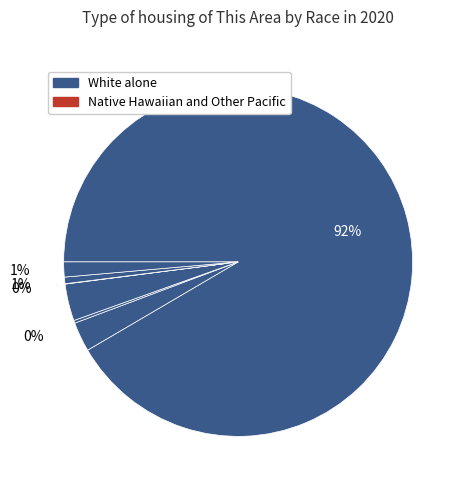

How many segments does this pie chart have?

7